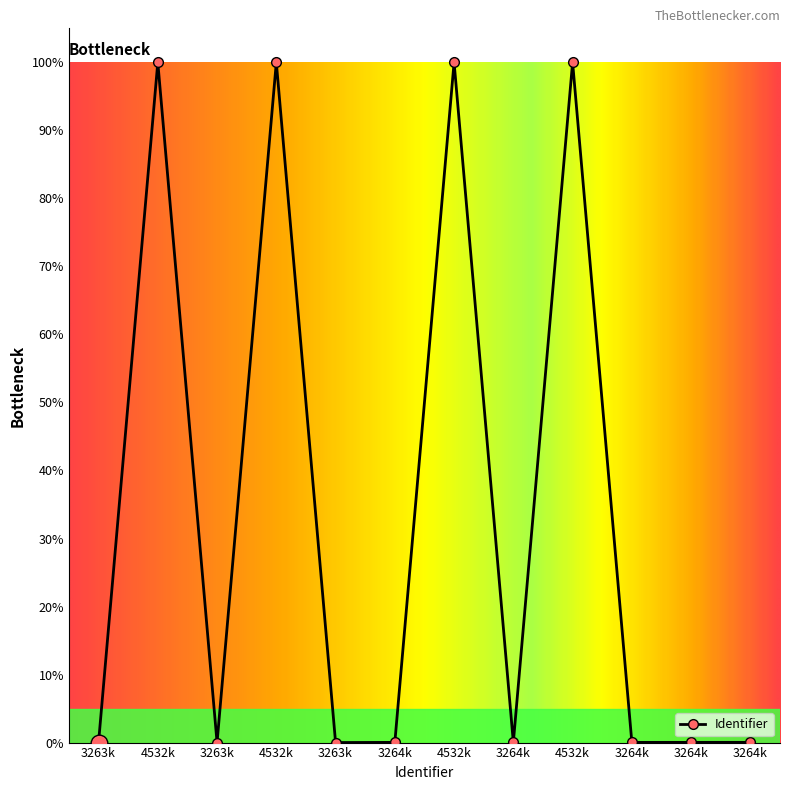

Does the chart have visible grid lines?

No